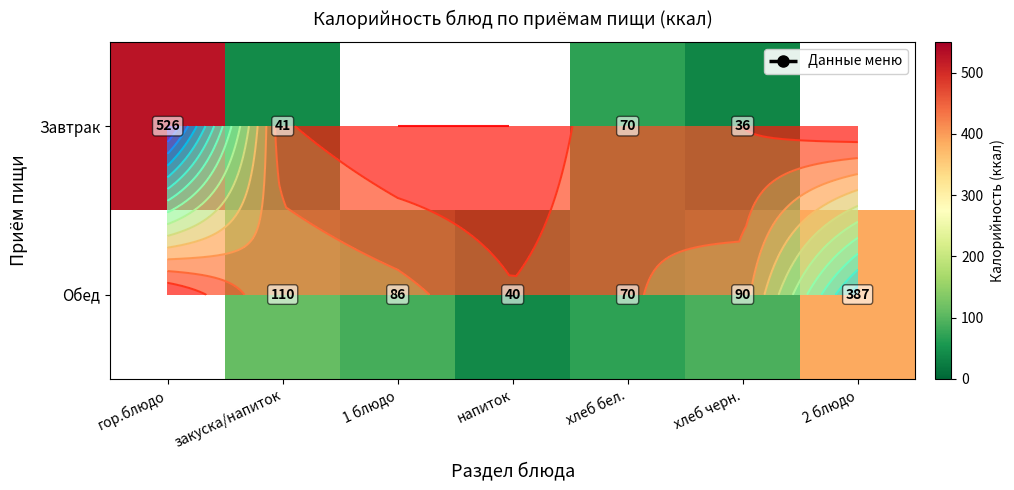

List the series in order of their overall mean, highest first.

Завтрак, Обед